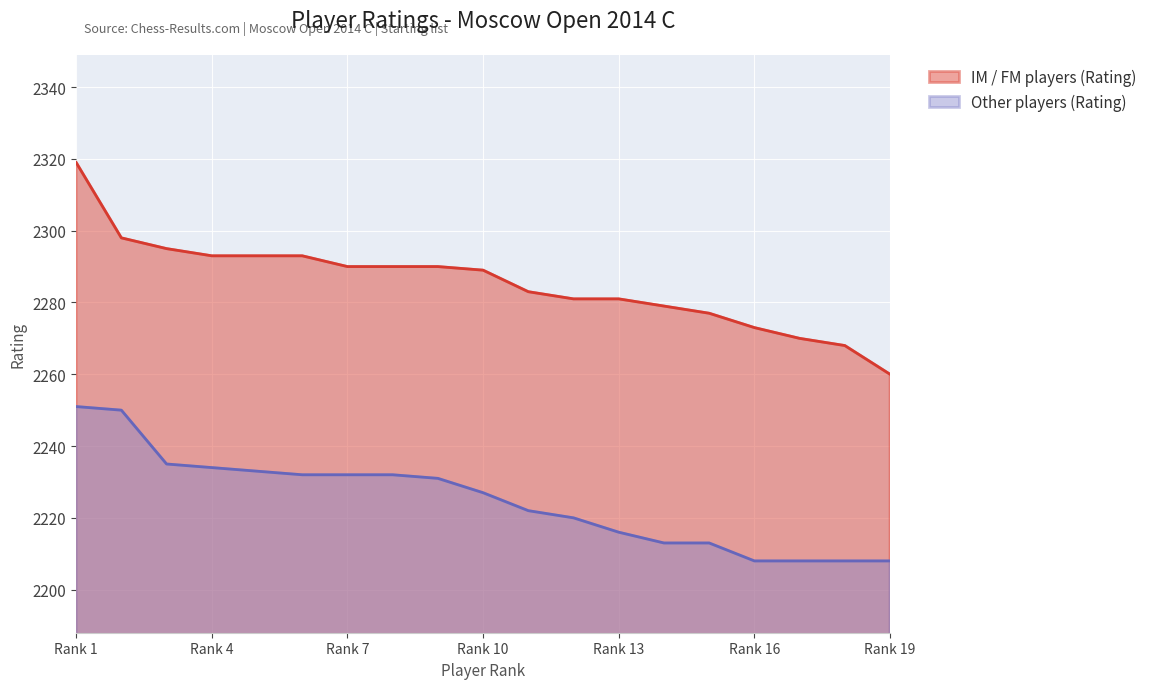

At how many categories does at least one series exceed 2305?

1